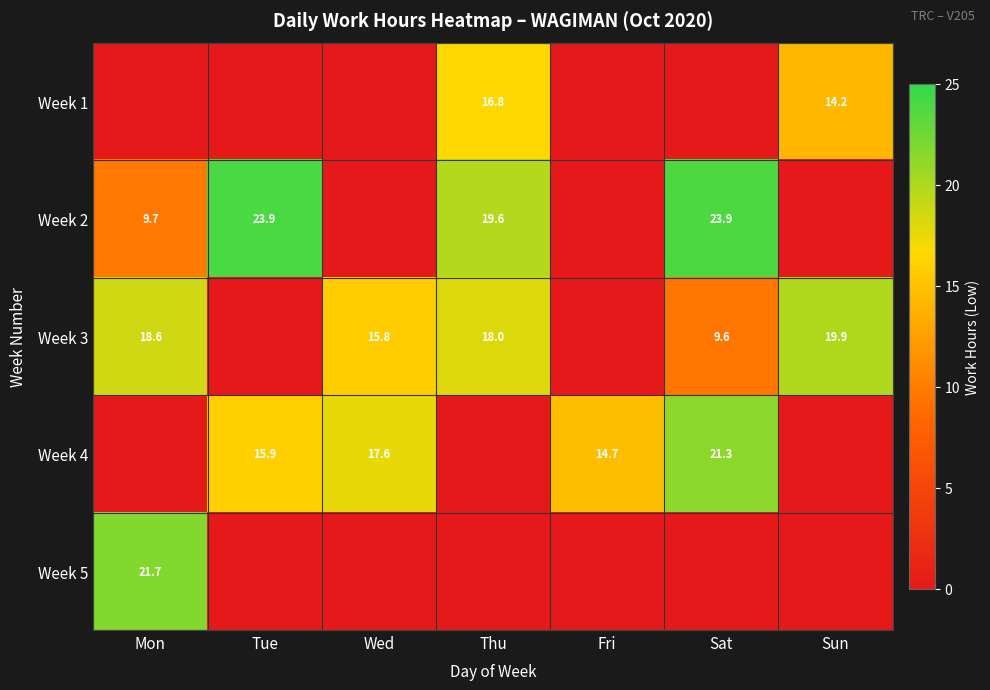

The Week 2 series shows 10.1 at Tue. True or false?

False